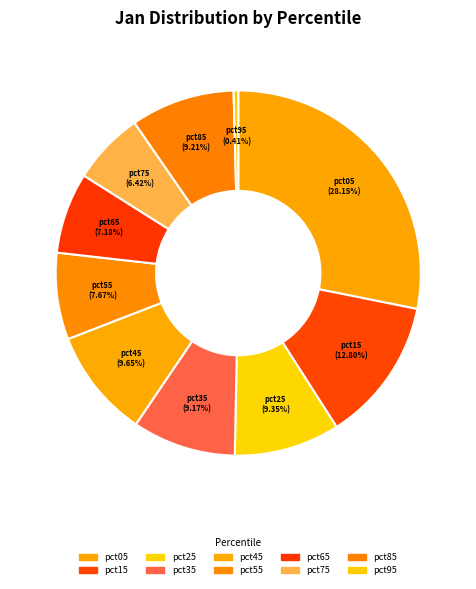

How many segments does this pie chart have?

10